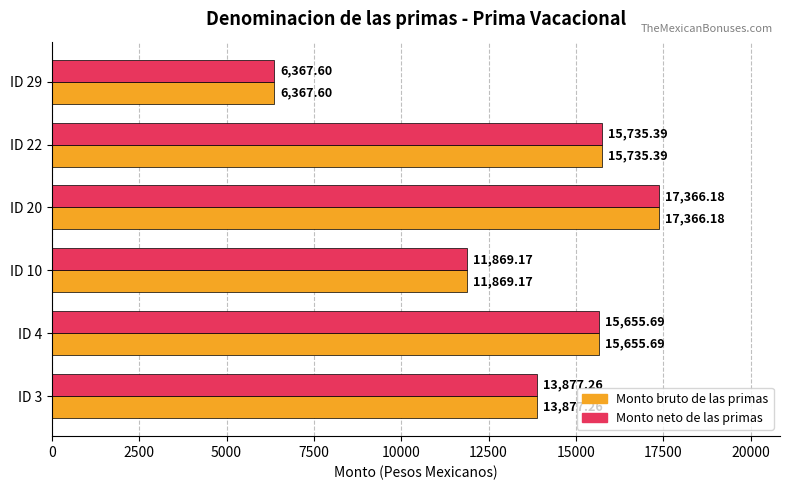

At which label does Monto neto de las primas reach its peak?

ID 20